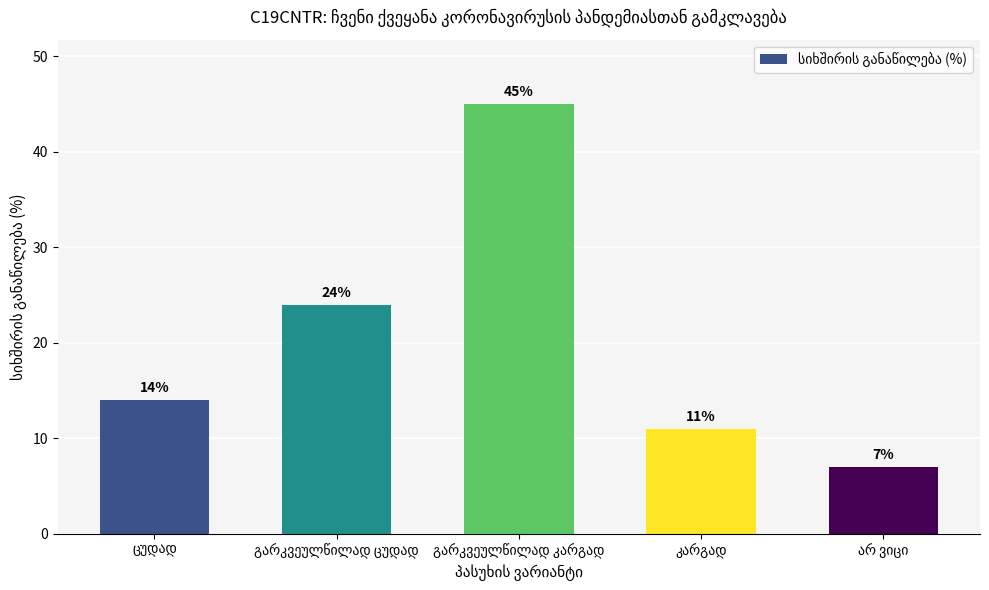

How many distinct data groups are displayed?

1